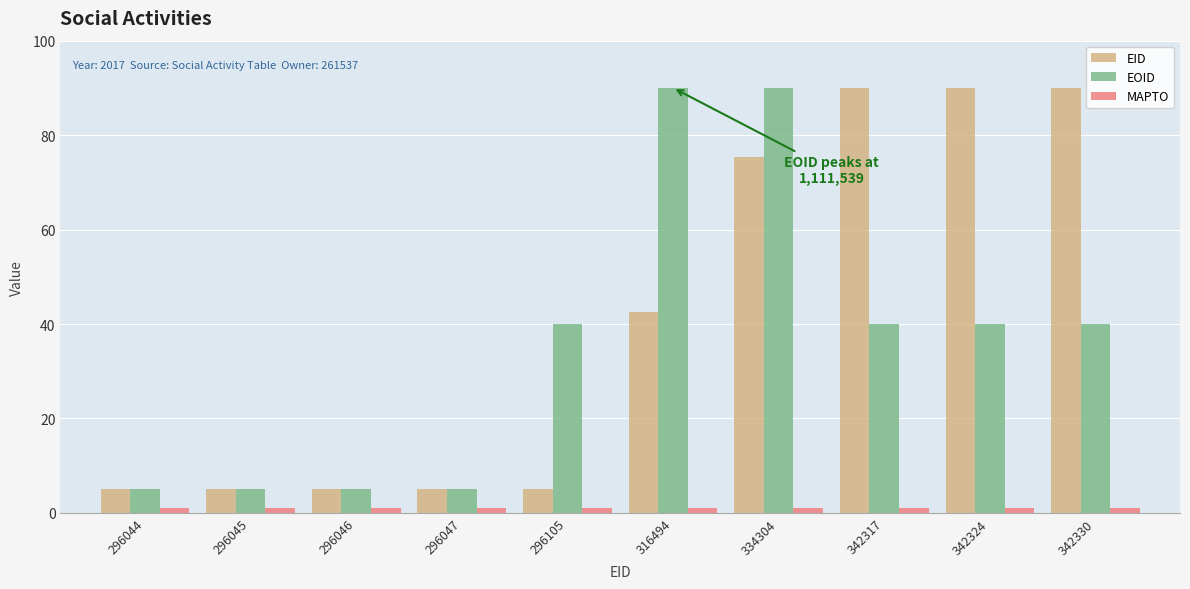

How many data points in EID are less than 42?

5